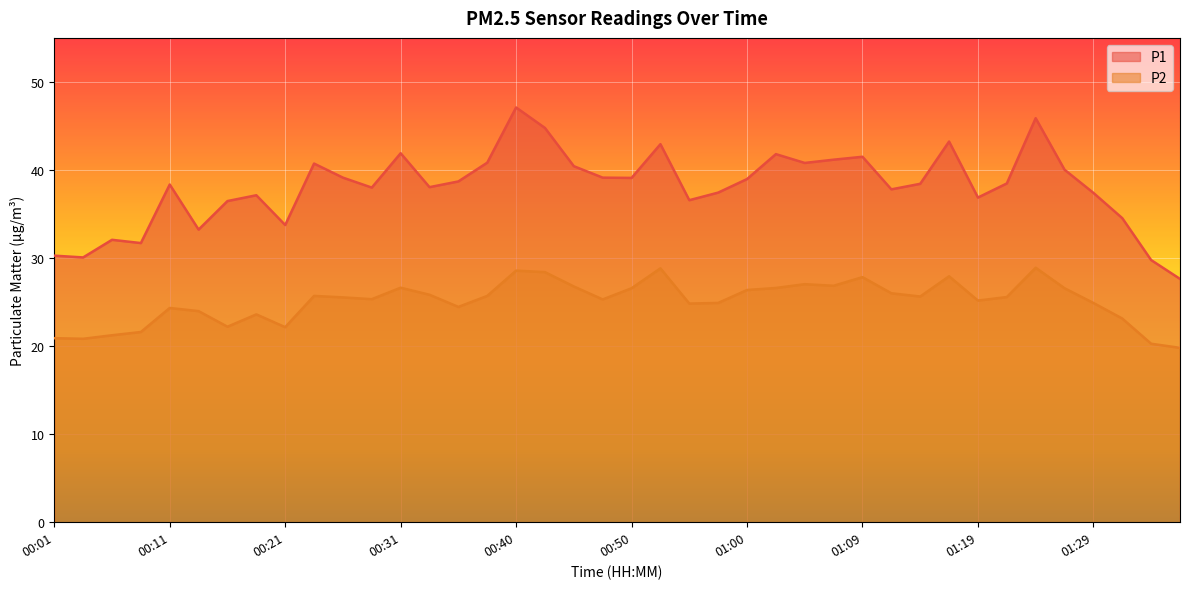

What is the sum of the P1 values at 00:52 and 01:05?

83.7